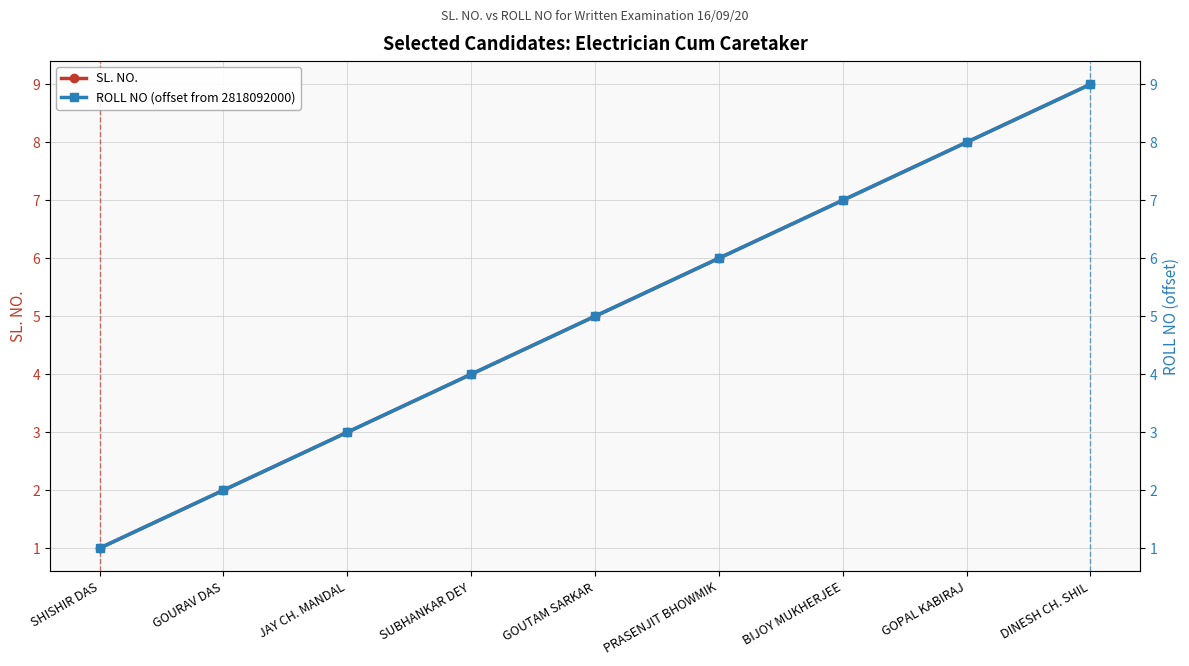

True or false: ROLL NO (offset from 2818092000) and SL. NO. intersect in this chart.

False